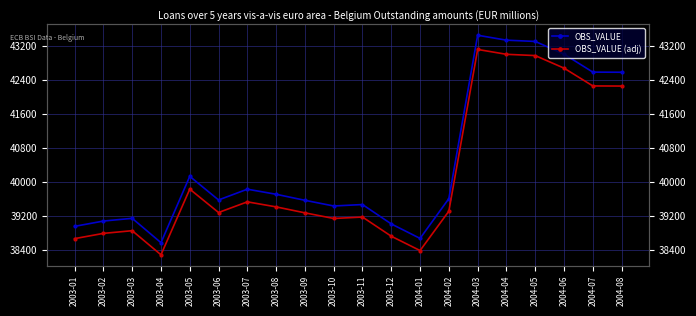

What is the spread (max minus min) of values at 2004-07?

325.8